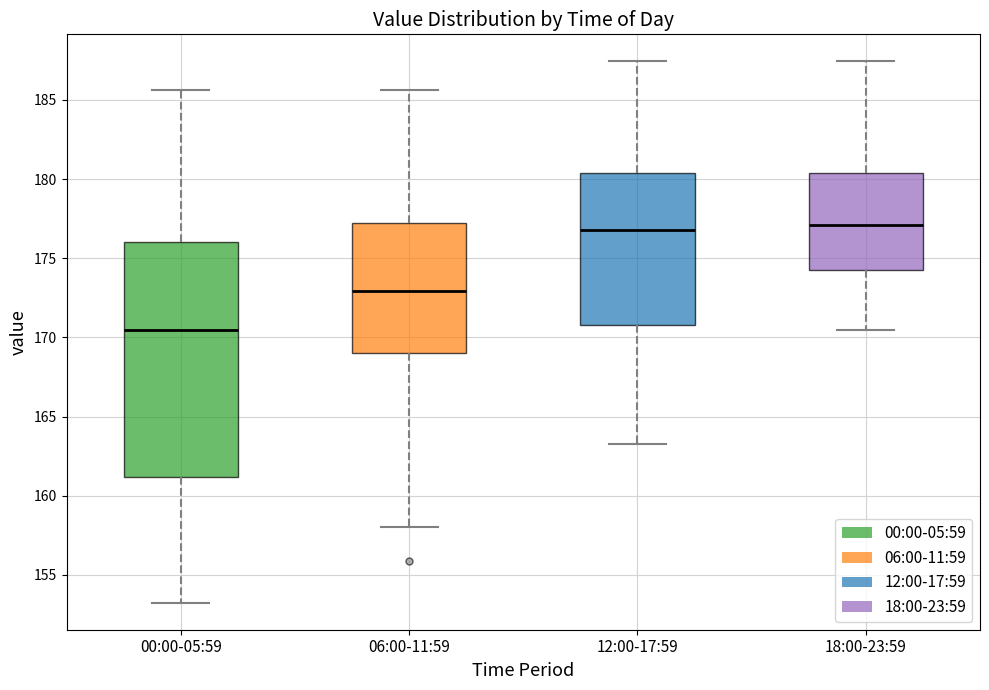

Where does the median line of the box for 06:00-11:59 sit on the y-axis? The values are not printed on the chart, so give them approximately, as read against the axis.

173.0